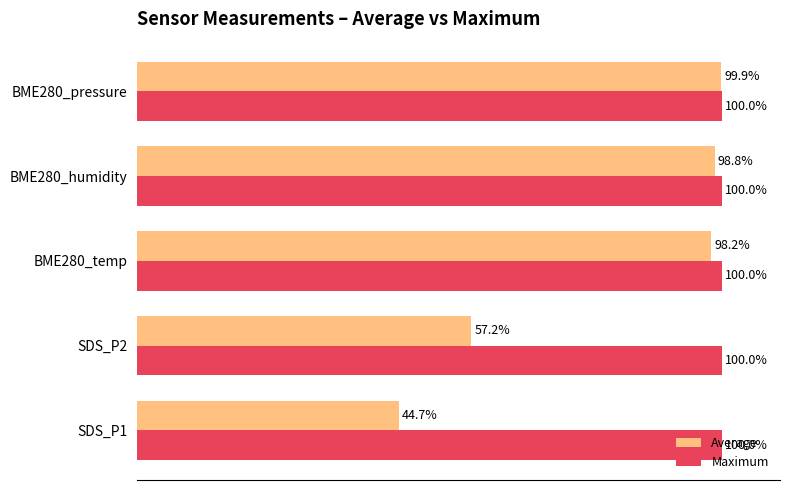

Rank the series by their maximum value, from lowest to highest.

Average, Maximum